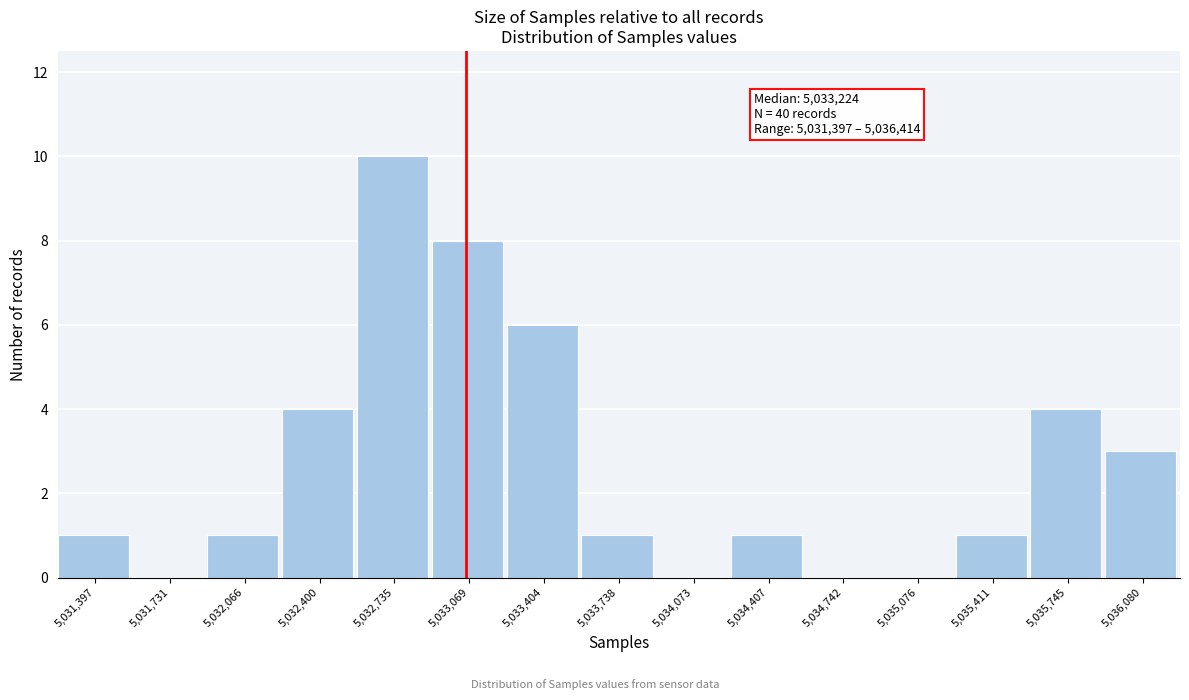

Reading left to right, what are all the values shown in this chart?

5,031,397=1	5,031,731=0	5,032,066=1	5,032,400=4	5,032,735=10	5,033,069=8	5,033,404=6	5,033,738=1	5,034,073=0	5,034,407=1	5,034,742=0	5,035,076=0	5,035,411=1	5,035,745=4	5,036,080=3